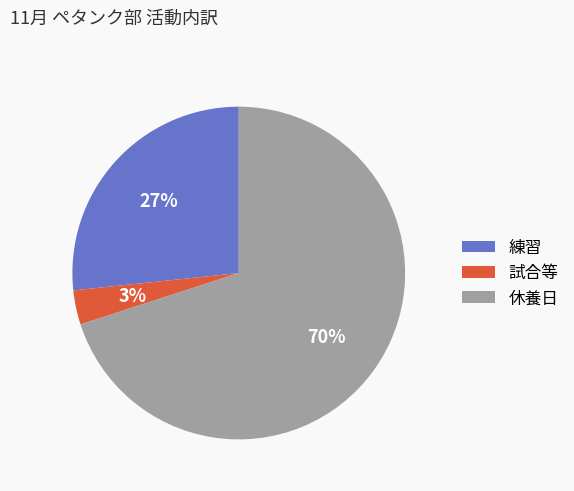

To the nearest percent, what is the combined percentage of 休養日 and 練習?

97%